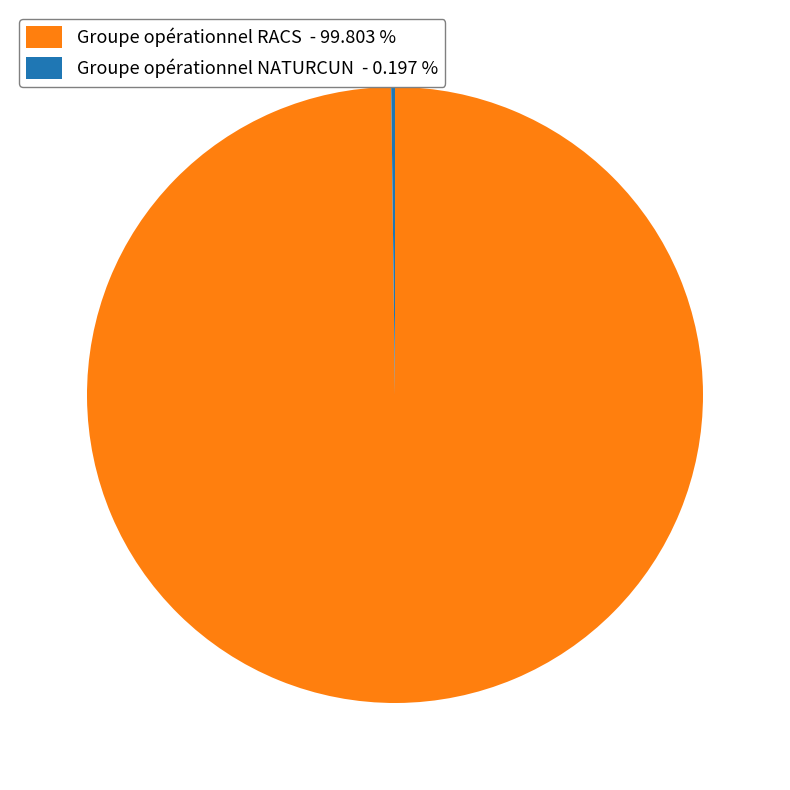

Is there any slice that represents more than half of the pie?

Yes